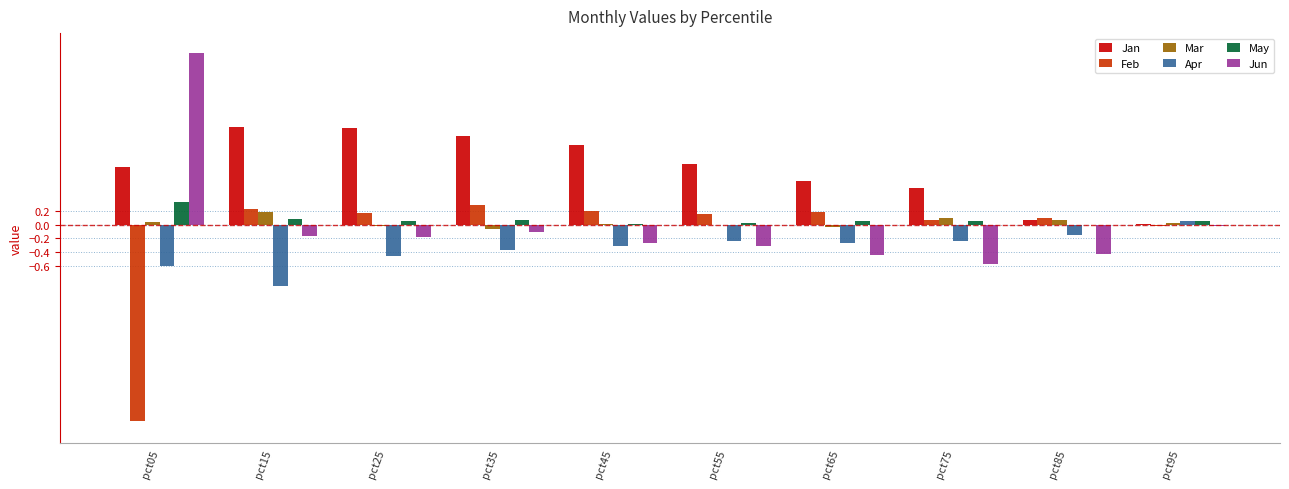

What is the sum of all Jan values?

8.3